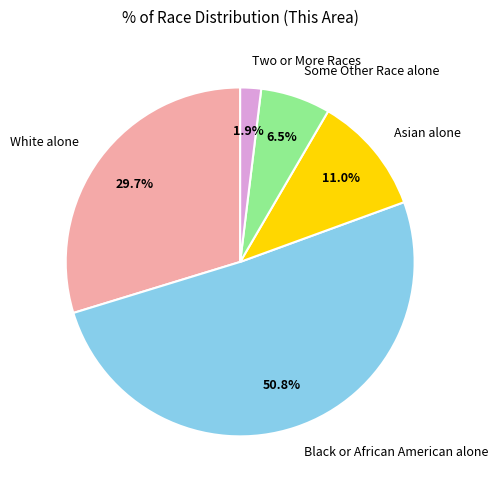

True or false: Asian alone accounts for 1% of the total.

False